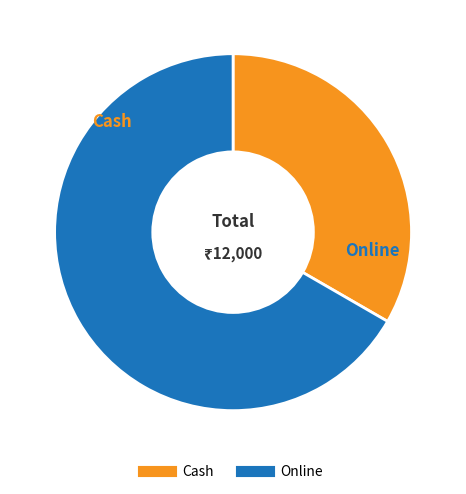

Rank the categories by value from highest to lowest.

Online, Cash